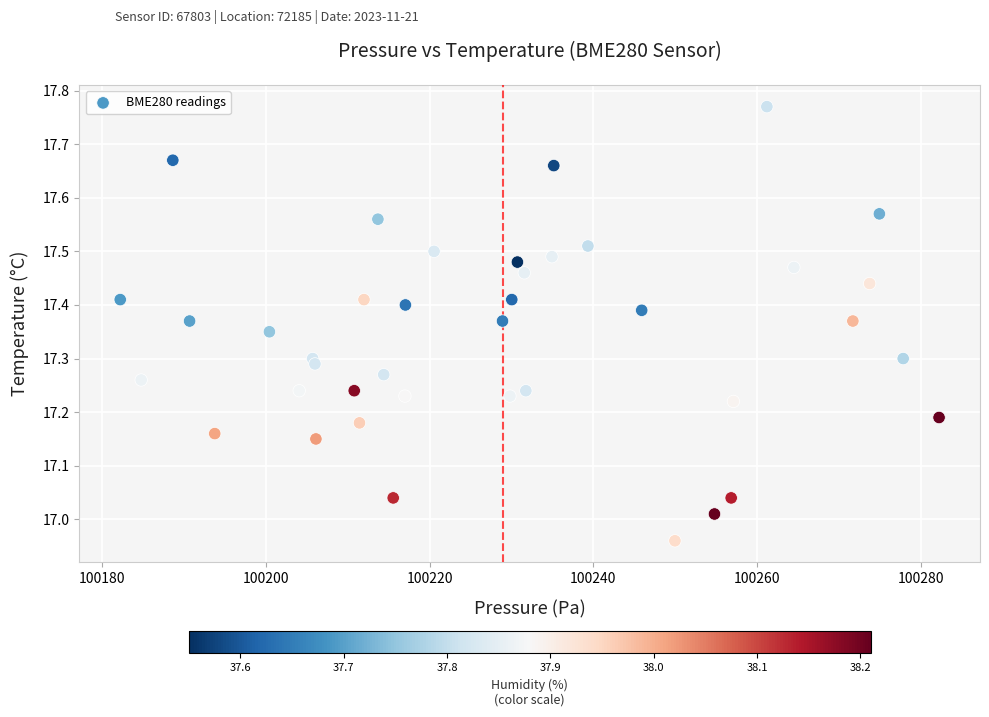

What is the range of Y values (max minus min)?

0.8